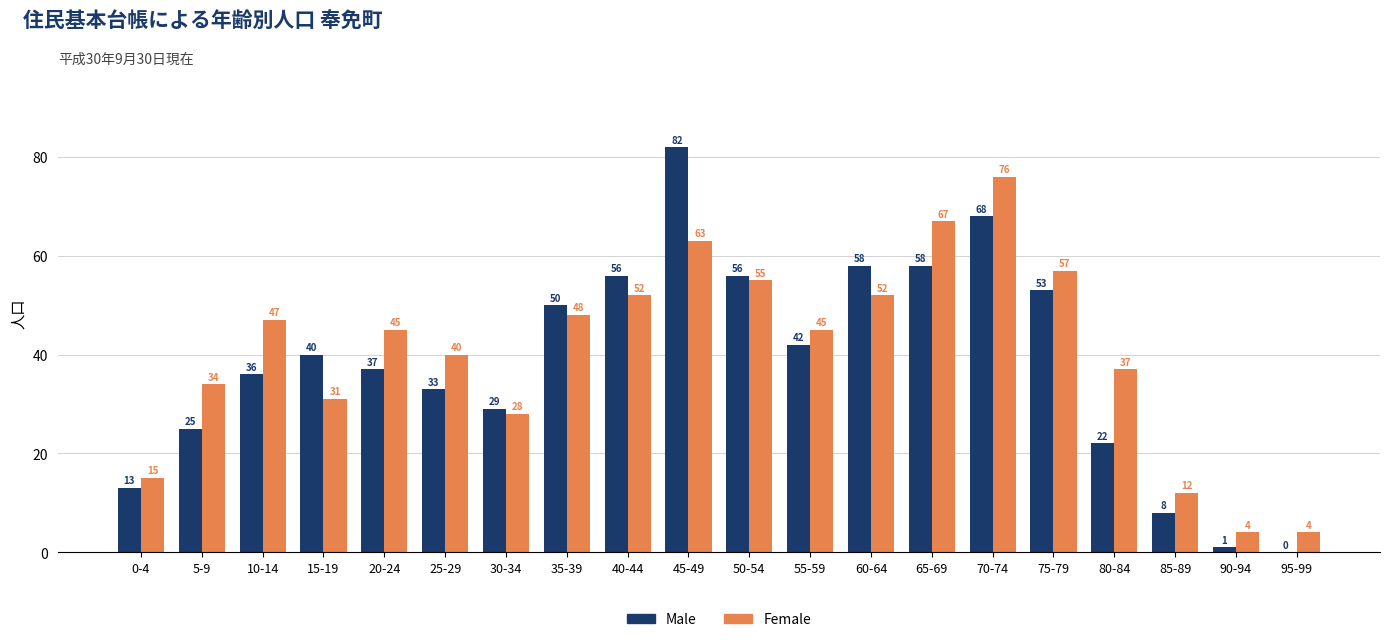

Is it true that Male equals 58 at 65-69?

True